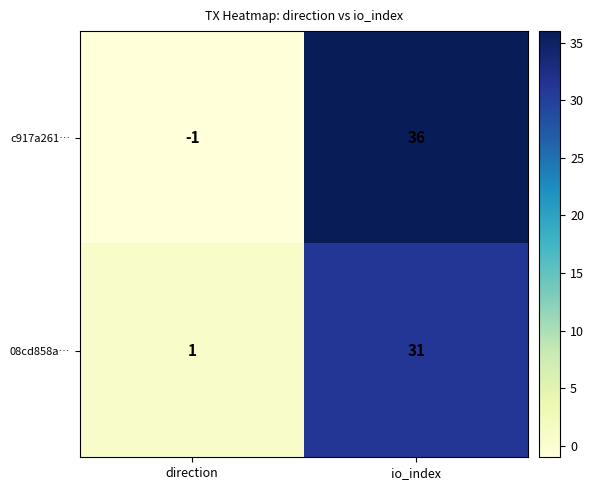

Reading right to left, transcribe all the data shown in this chart.

c917a261…: io_index=36	direction=-1
08cd858a…: io_index=31	direction=1